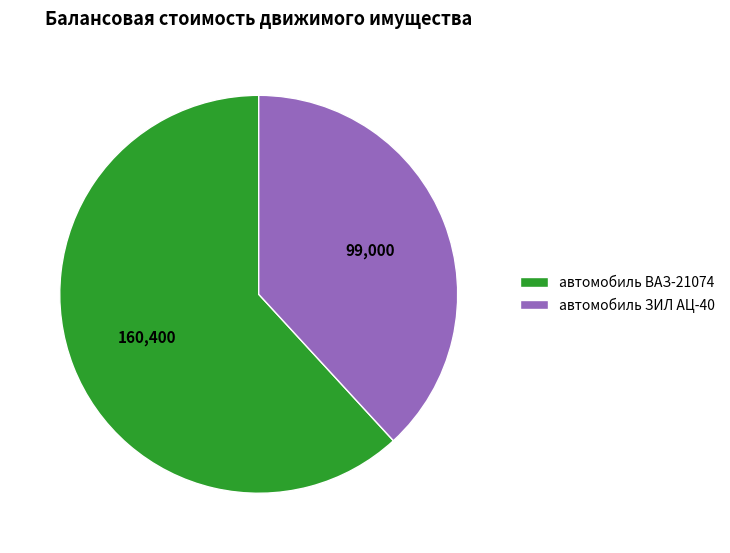

What is the largest slice in the pie chart?

автомобиль ВАЗ-21074